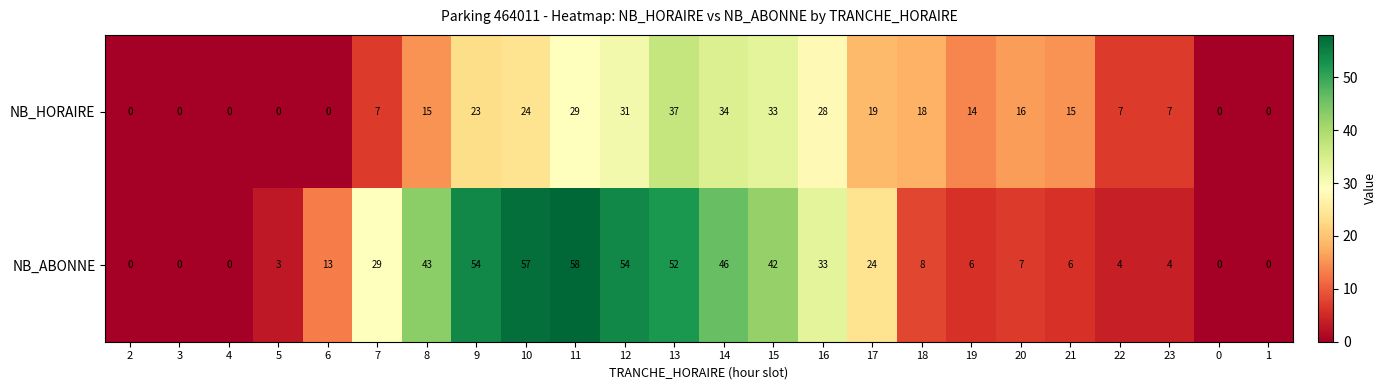

True or false: NB_ABONNE has a value of 24 at 10.

False